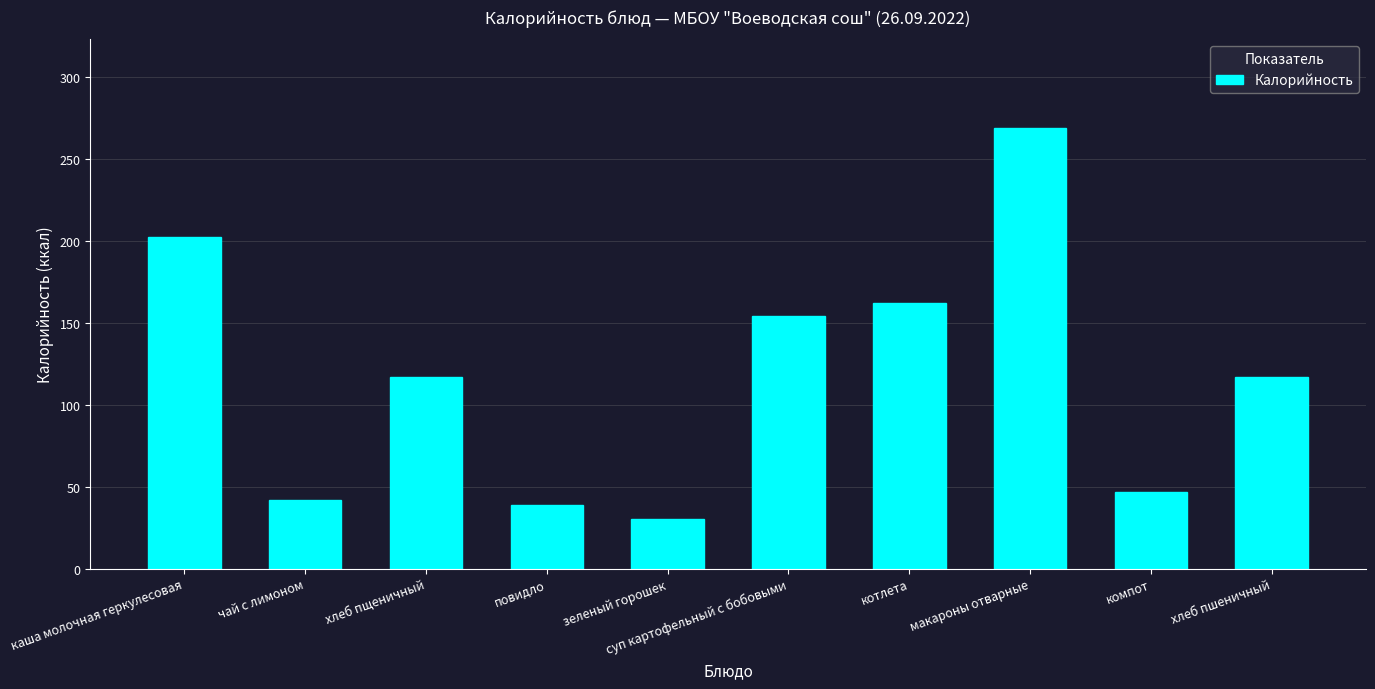

Are the bars horizontal?

No